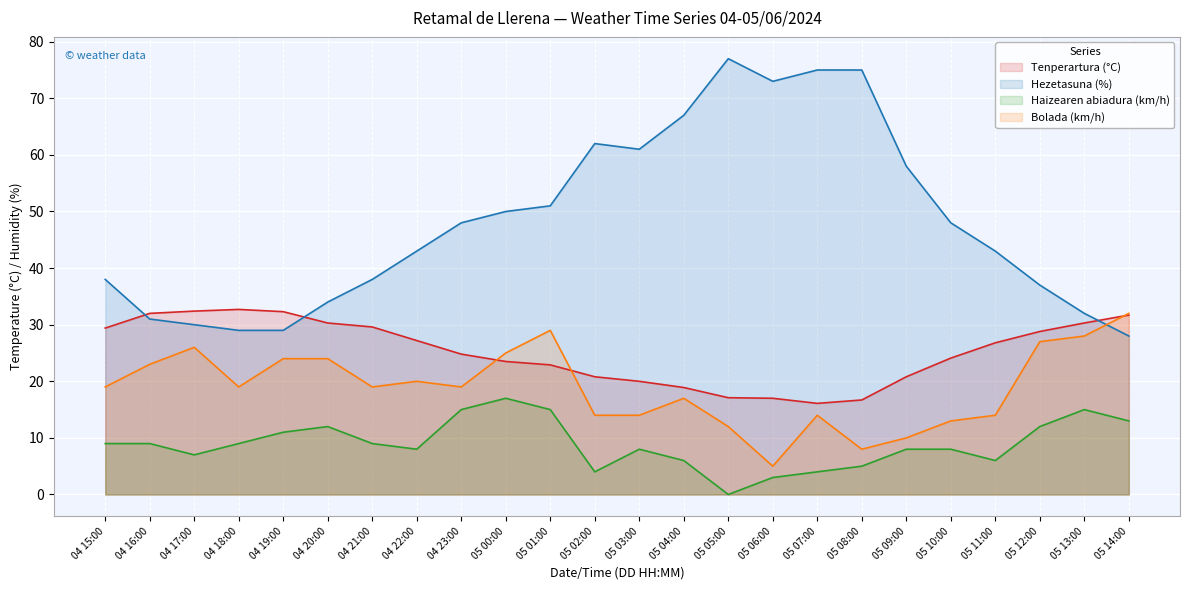

What are all the series names shown in the legend?

Tenperartura (°C), Hezetasuna (%), Haizearen abiadura (km/h), Bolada (km/h)